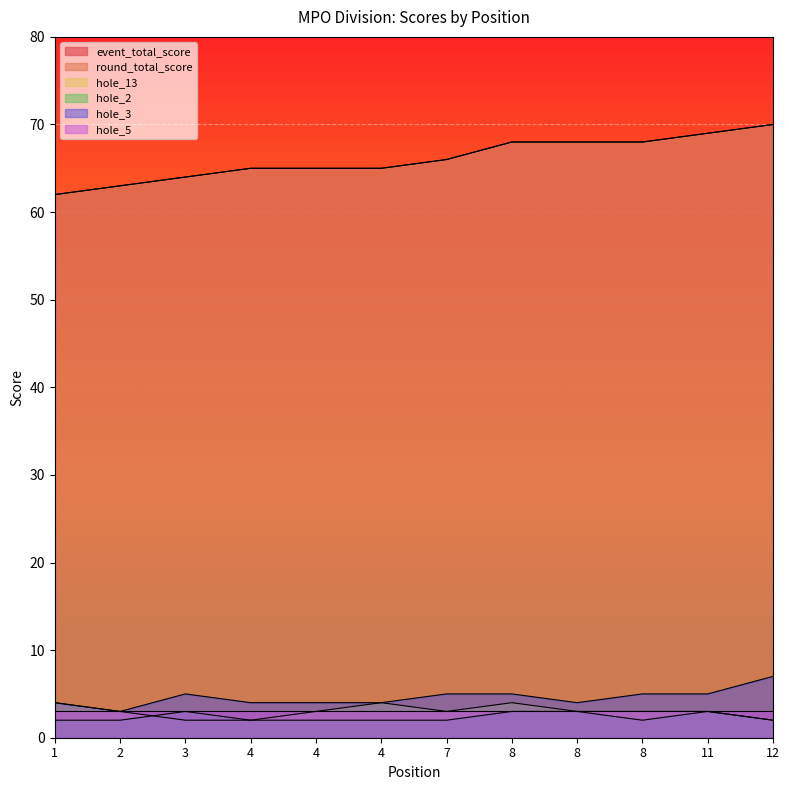

Does the chart display data point markers on the line(s)?

No